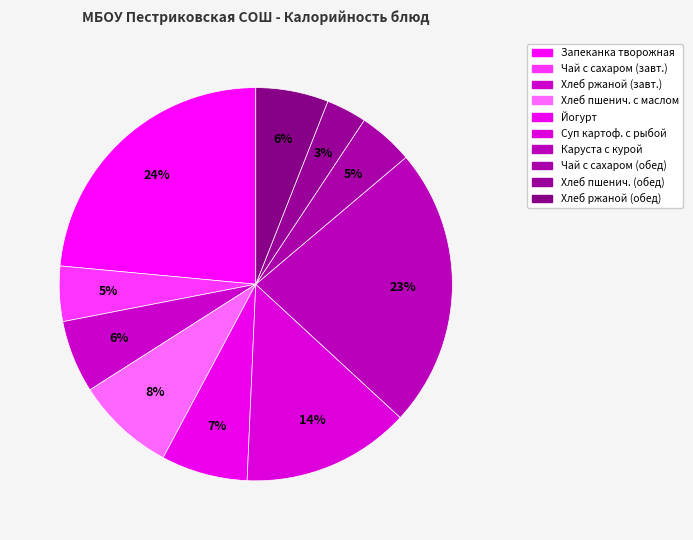

How many slices are in this pie chart?

10